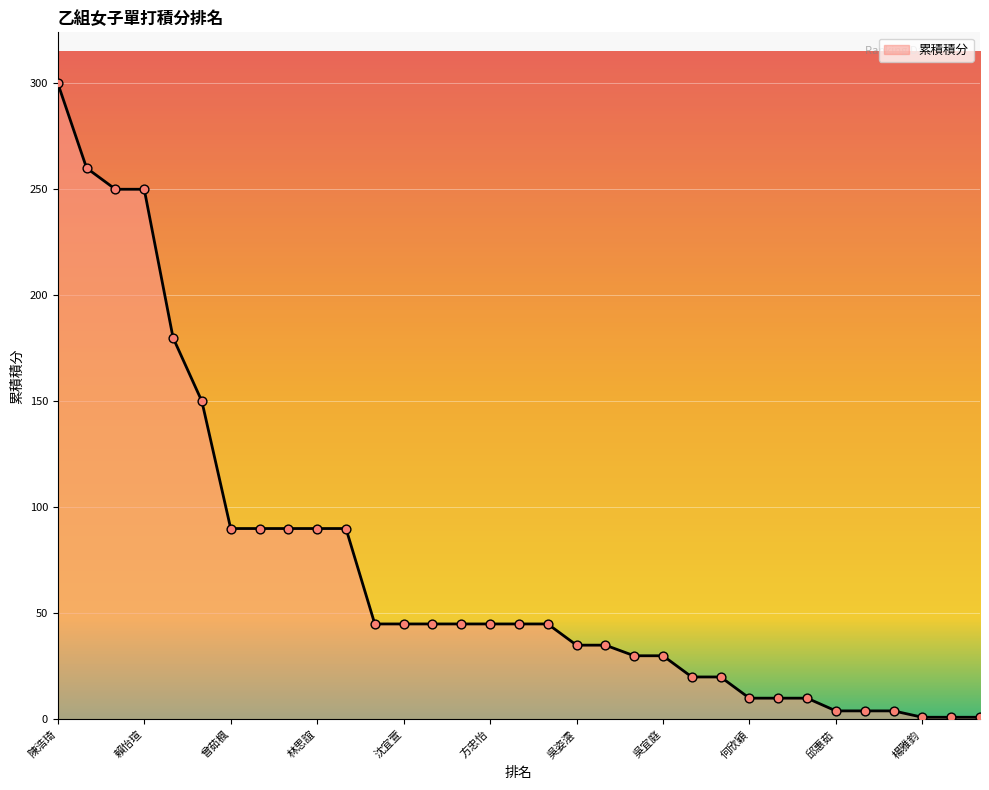

What is the greatest value displayed?

300